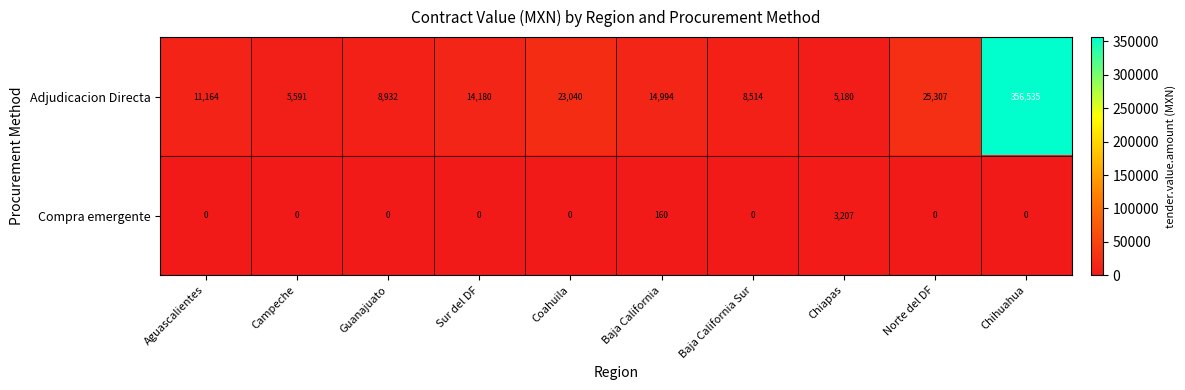

What is the difference between the maximum and minimum values in the Compra emergente series?

3207